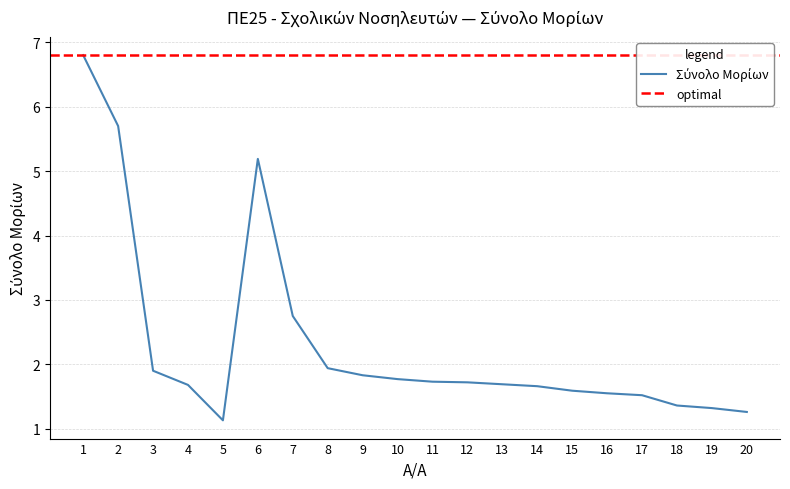

Reading right to left, list all the values displayed in this chart.

20=1.3	19=1.3	18=1.4	17=1.5	16=1.6	15=1.6	14=1.7	13=1.7	12=1.7	11=1.7	10=1.8	9=1.8	8=1.9	7=2.8	6=5.2	5=1.1	4=1.7	3=1.9	2=5.7	1=6.8